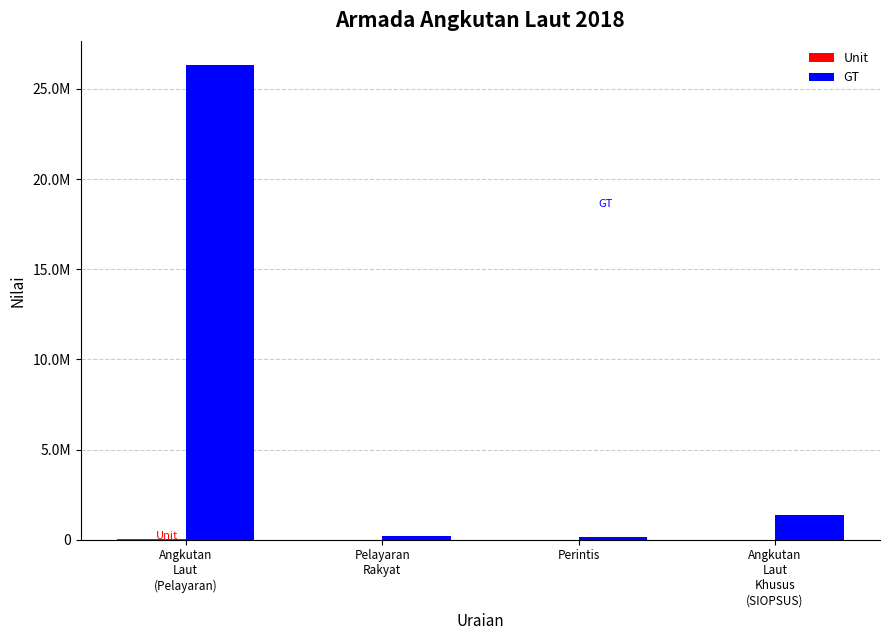

Read the Unit value at Angkutan
Laut
Khusus
(SIOPSUS), to the nearest 100.

1900